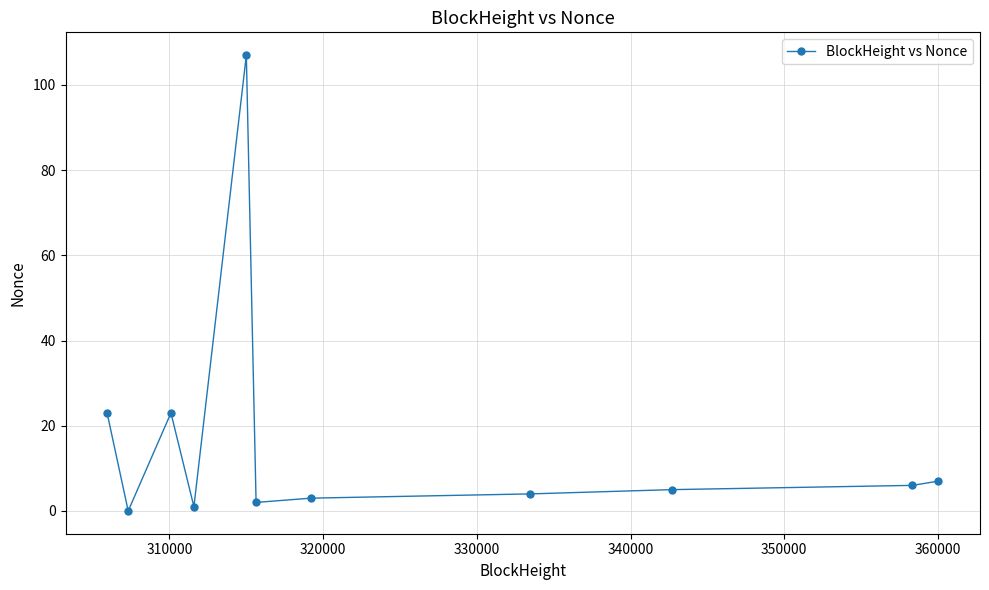

What is the difference between the second highest and minimum values?

23